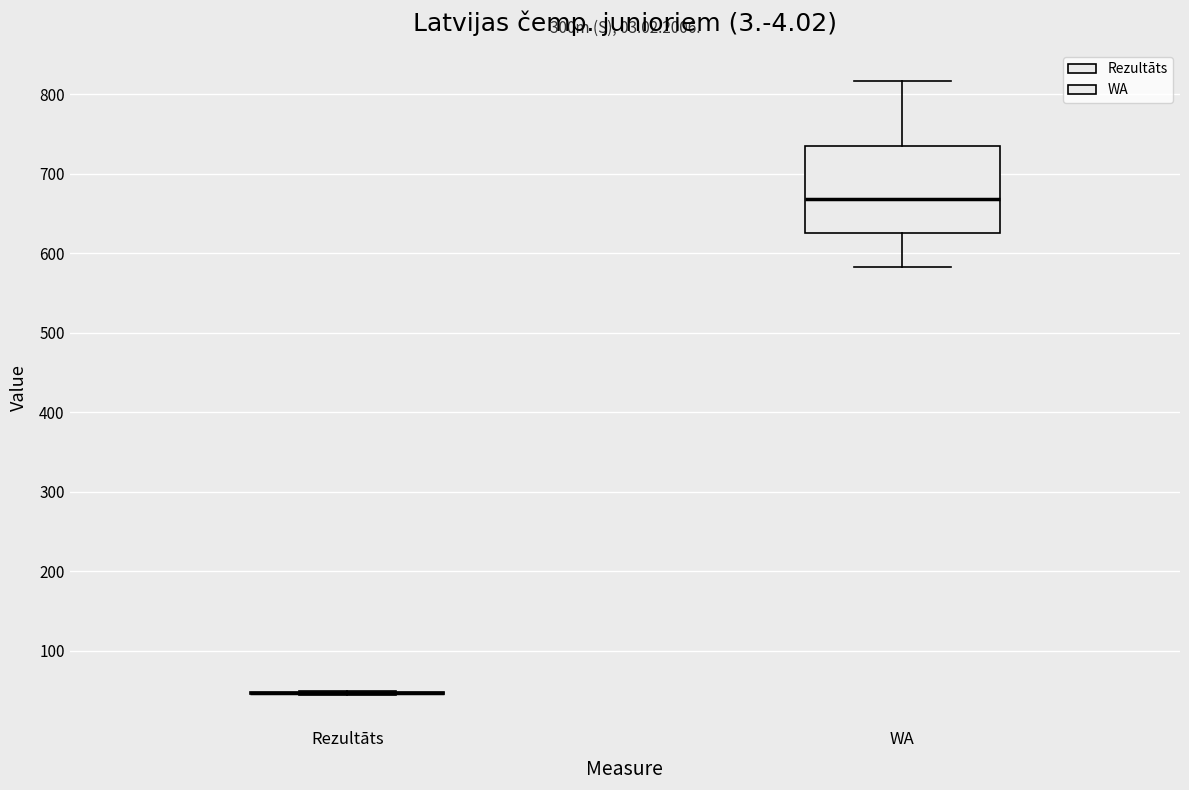

Where does the upper whisker of the box for WA end on the y-axis? The values are not printed on the chart, so give them approximately, as read against the axis.

820